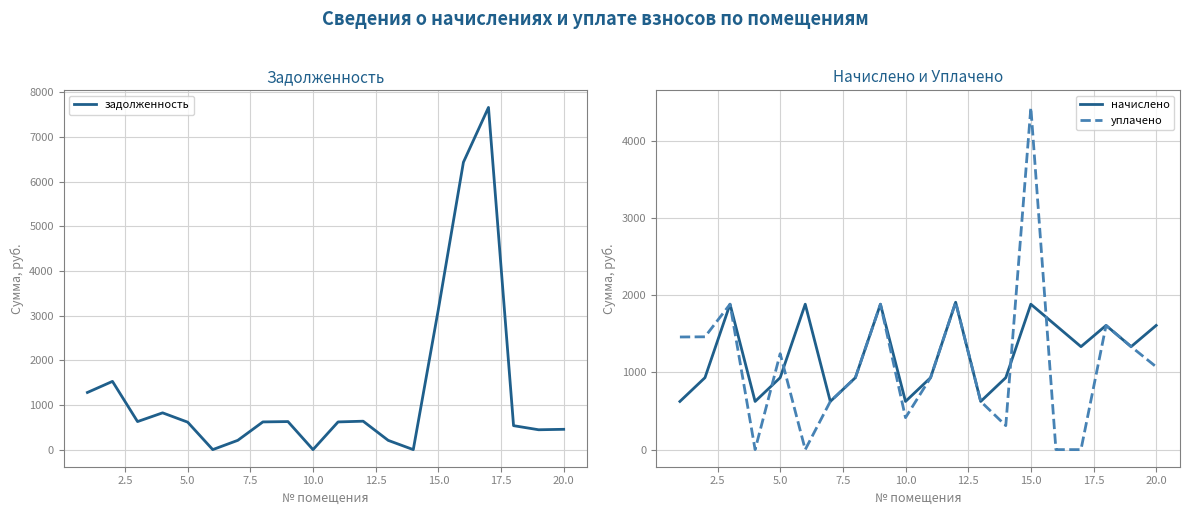

Where do задолженность and начислено first cross each other?

2.5 and 5.0